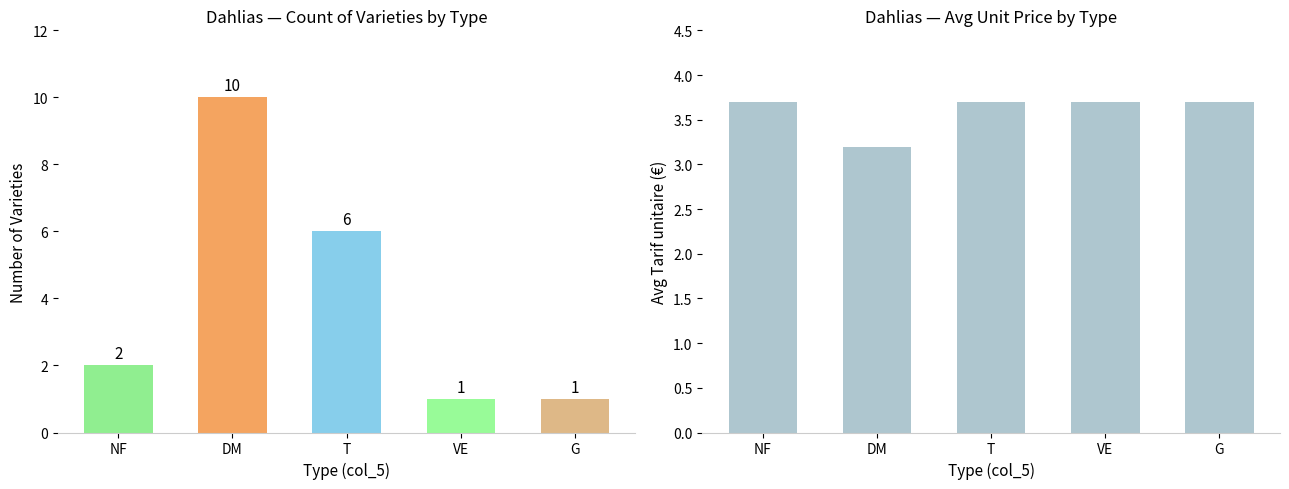

Which has a higher value, G or T?

T